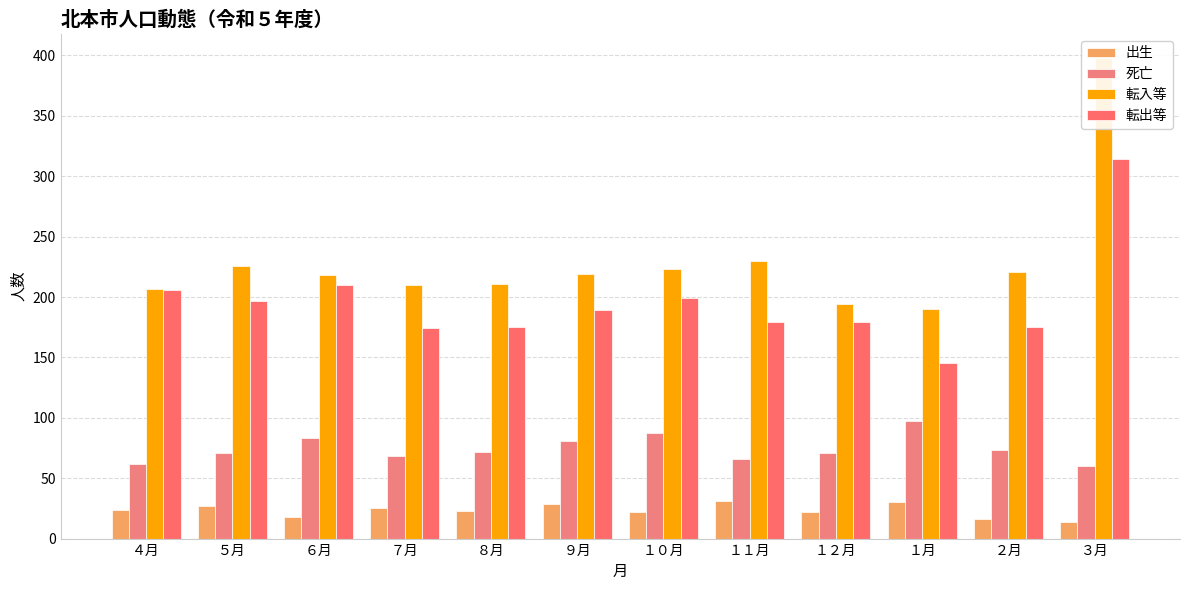

Which has a higher value, ３月 or ４月?

４月